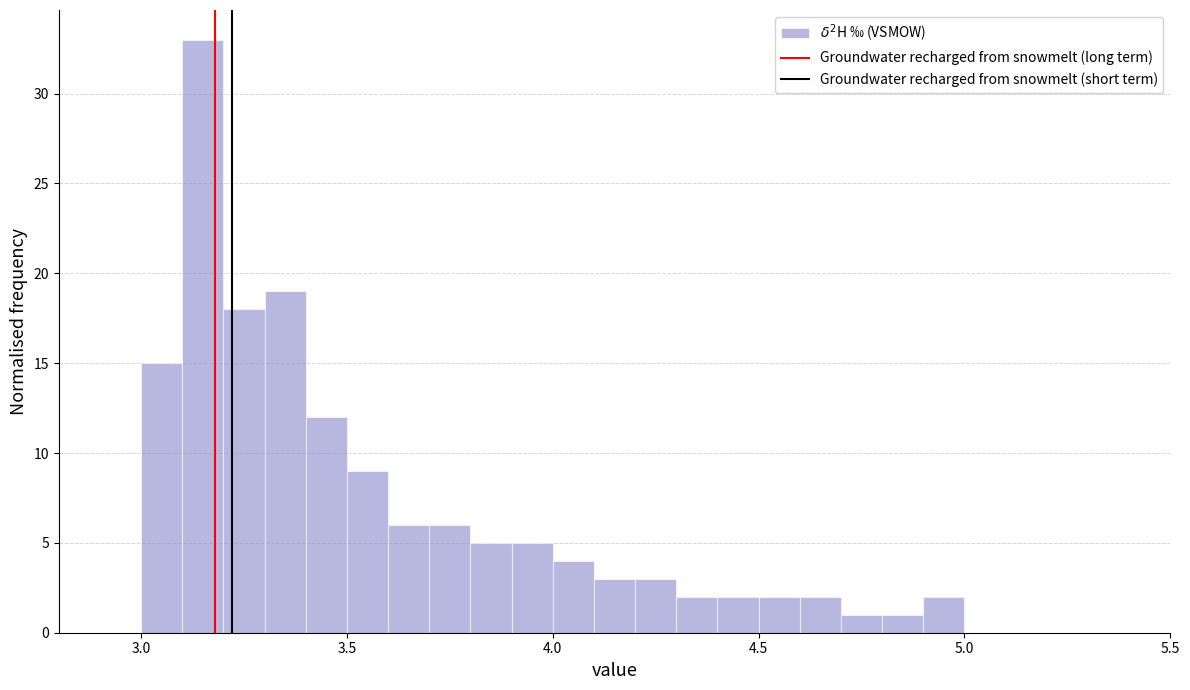

Around what value on the x-axis is the tallest bar? Give the approximate position of its centre, as read against the axis.

3.15